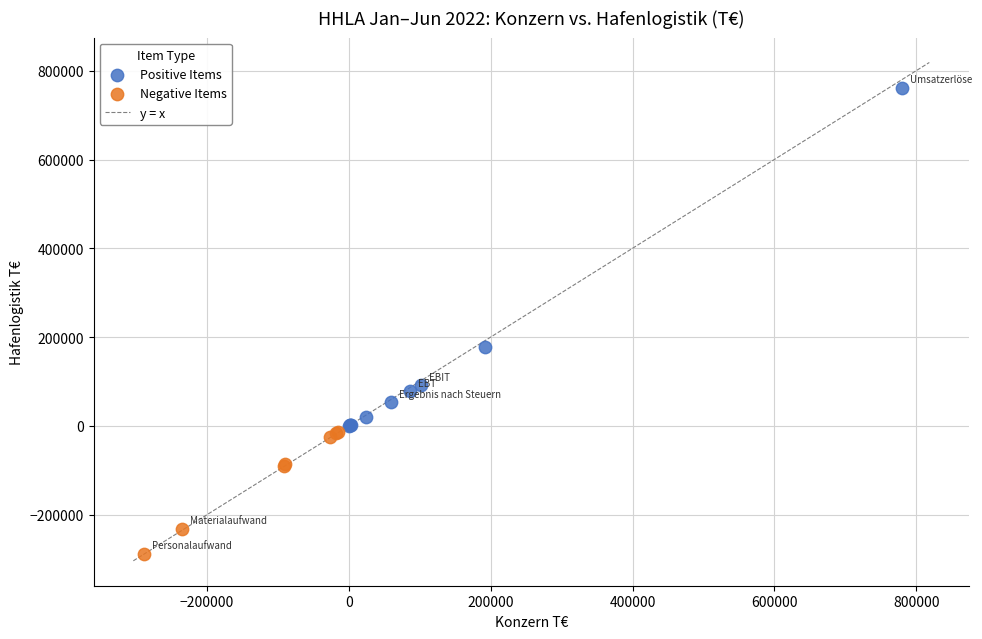

Which series reaches the minimum Y coordinate?

Negative Items